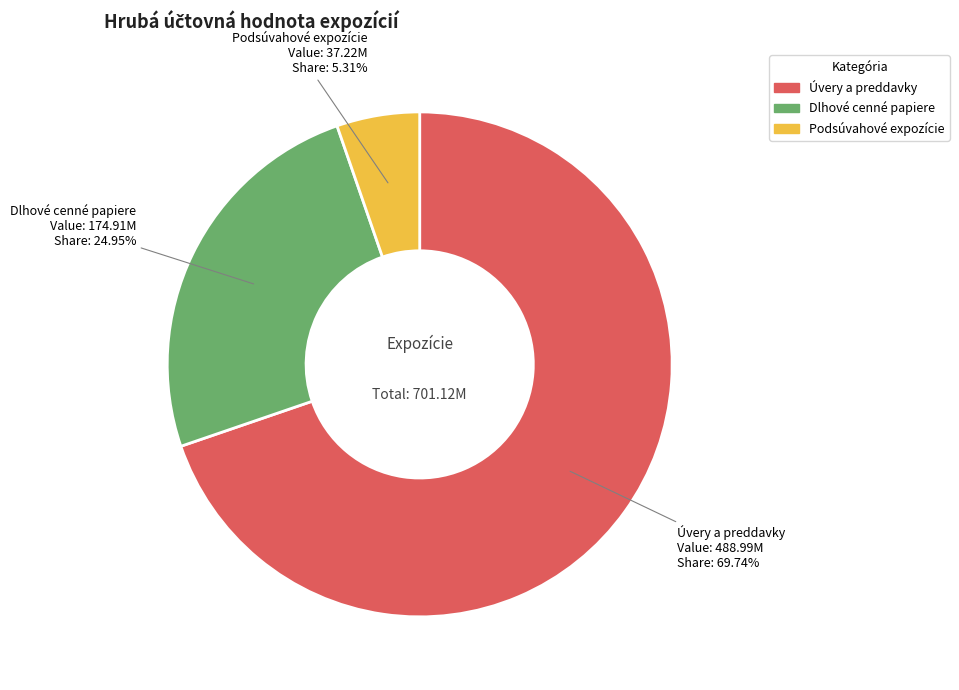

Which has a higher value, Úvery a preddavky or Podsúvahové expozície?

Úvery a preddavky